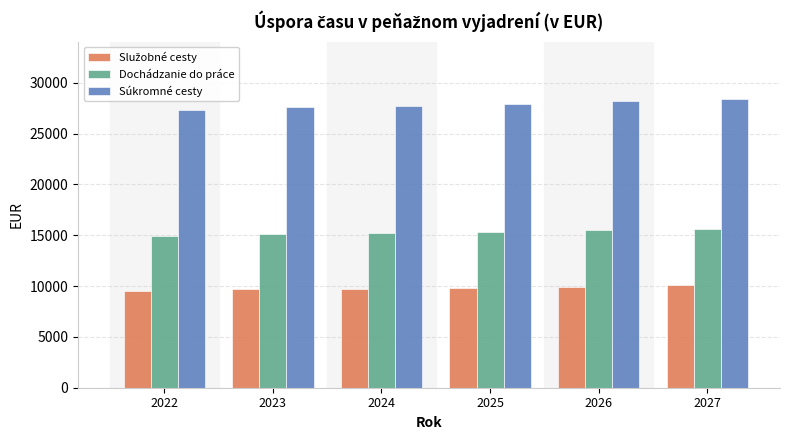

What is the smallest value displayed?

9506.4